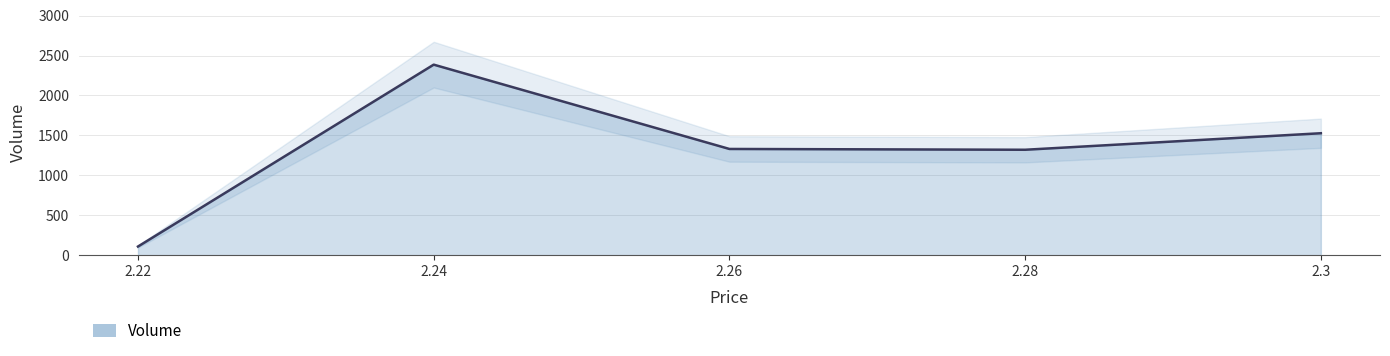

What is the minimum value shown in the chart?

108